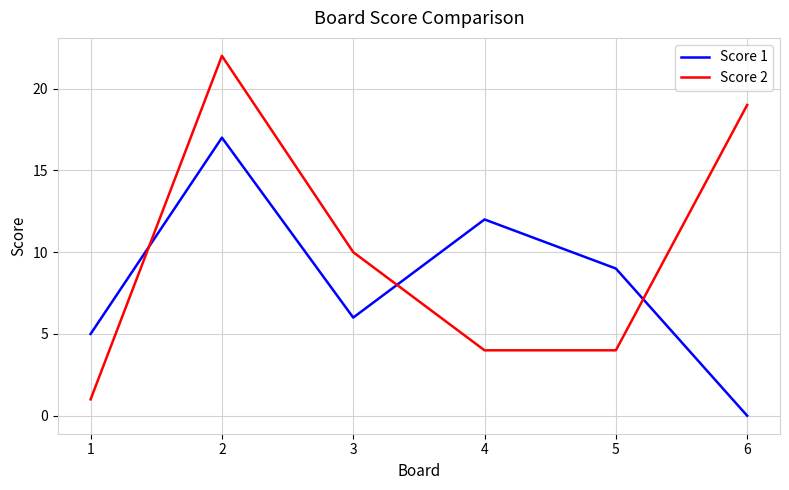

Which series has the largest range (max minus min)?

Score 2